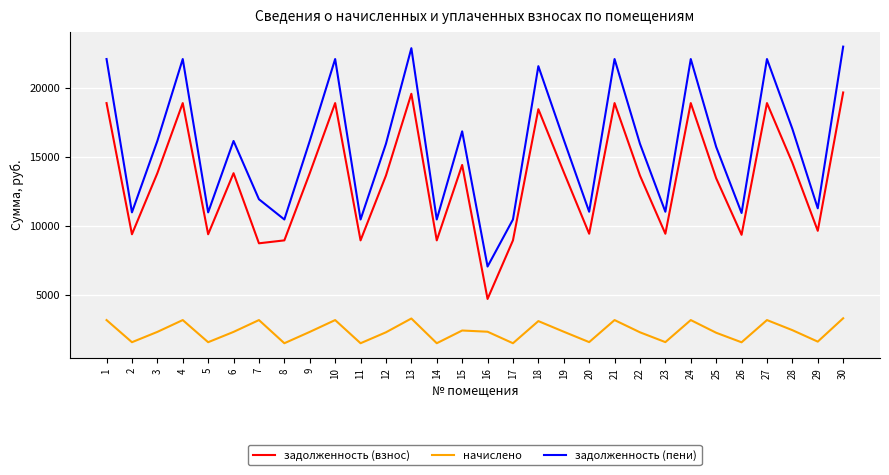

What is the difference between the maximum and minimum values in the начислено series?

1804.7